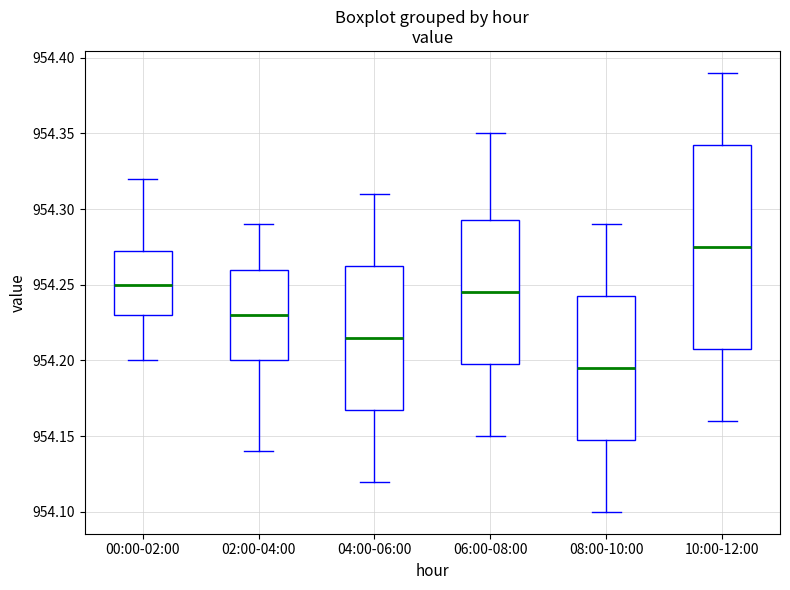

Where is the lower edge of the box for 04:00-06:00 on the y-axis? The values are not printed on the chart, so give them approximately, as read against the axis.

954.170